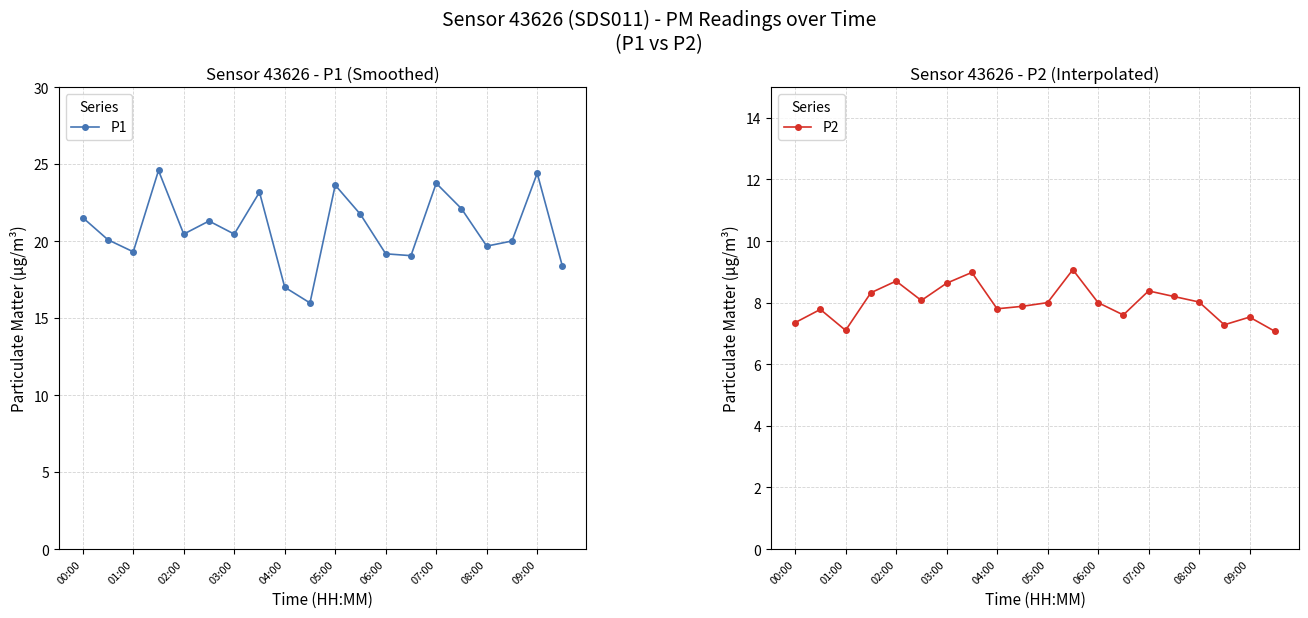

How many data points does each series have?

20